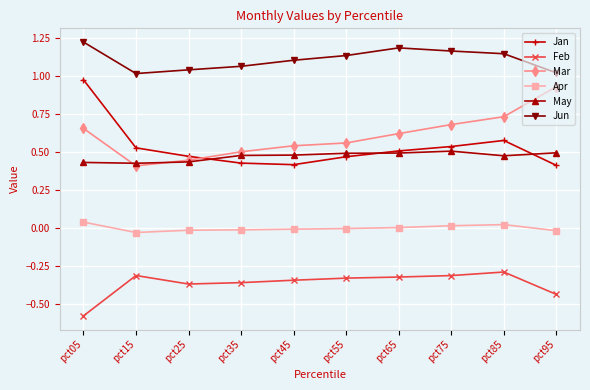

The value of Apr at pct55 is -0.0. True or false?

True